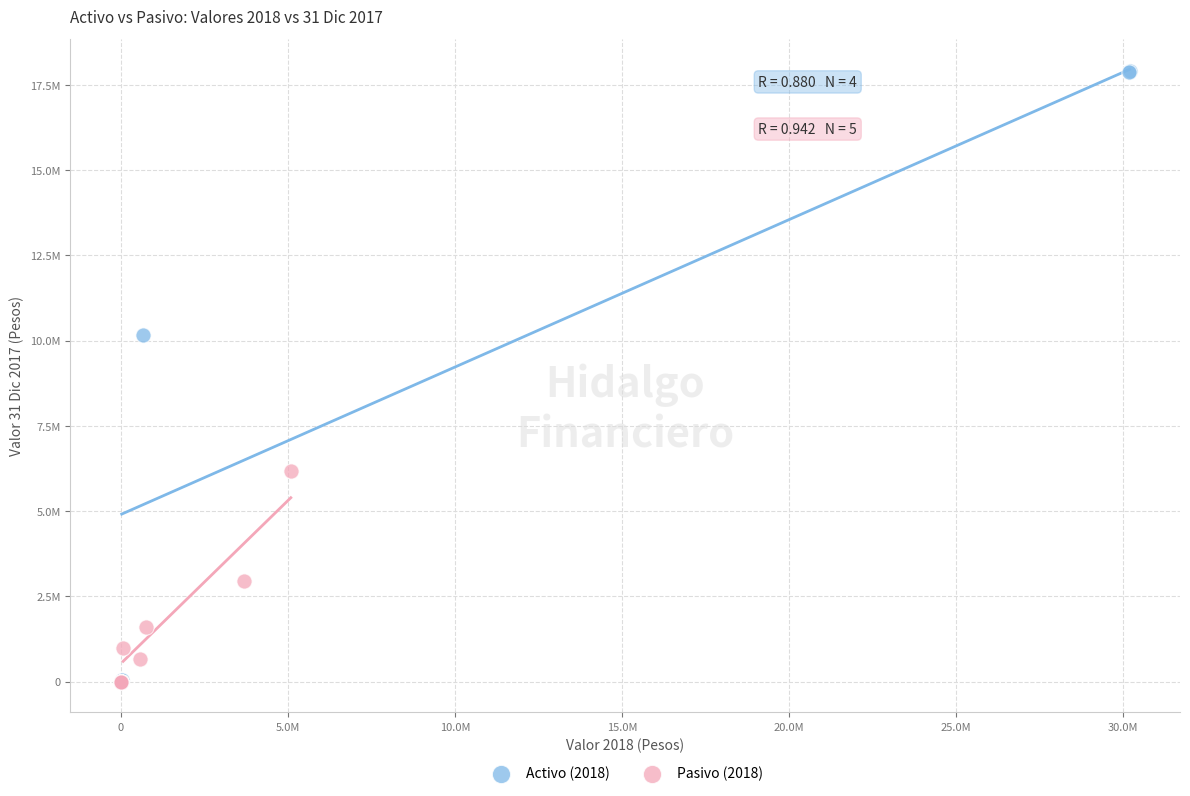

Which series contains the highest Y value?

Activo (2018)